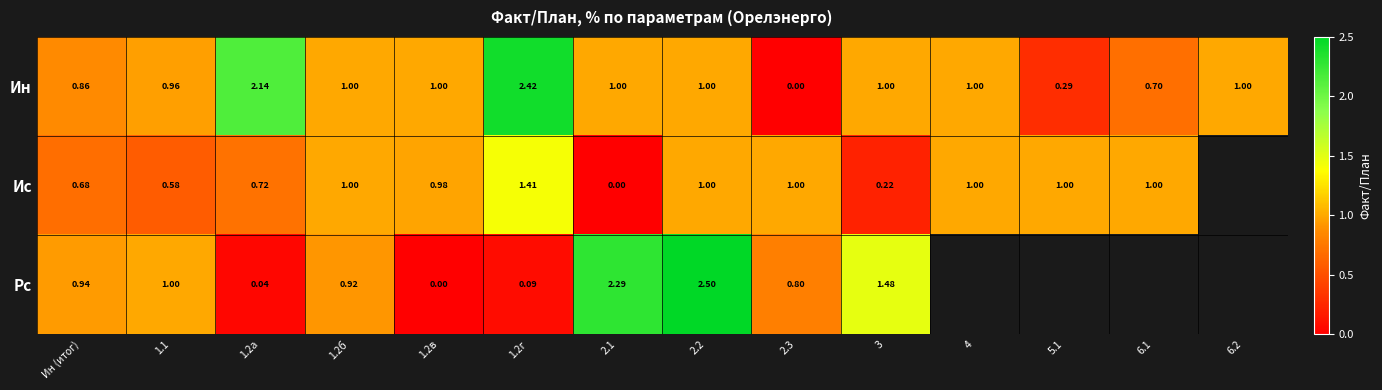

Which has a higher value, 3 or 1.2б?

3